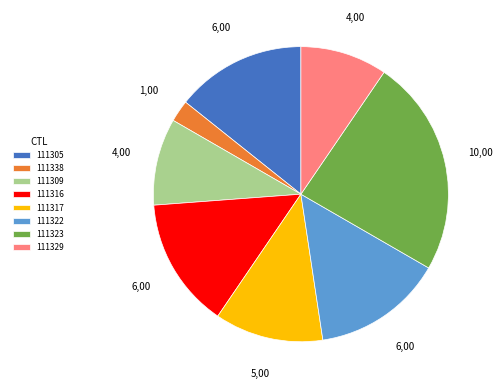

Approximately how many times larger is the value at 111316 compared to 111317?

1.2